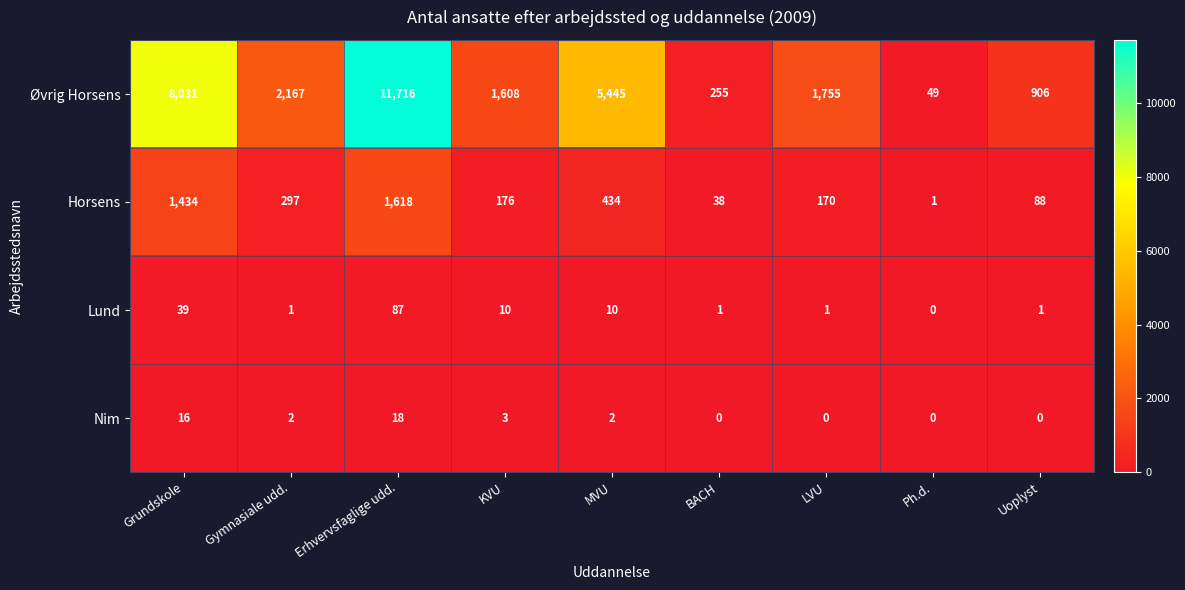

At how many categories does at least one series exceed 10059?

1